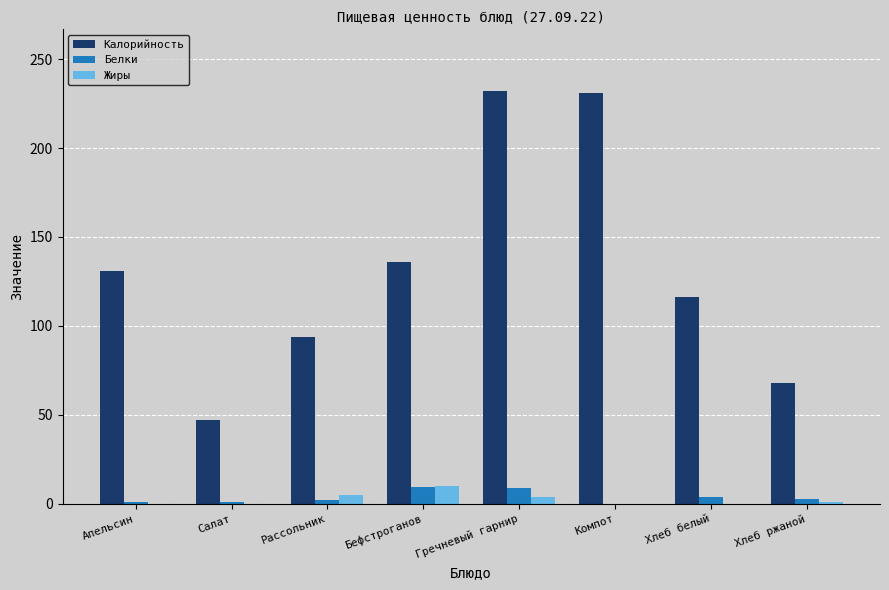

Which series changed the most between Бефстроганов and Гречневый гарнир?

Калорийность